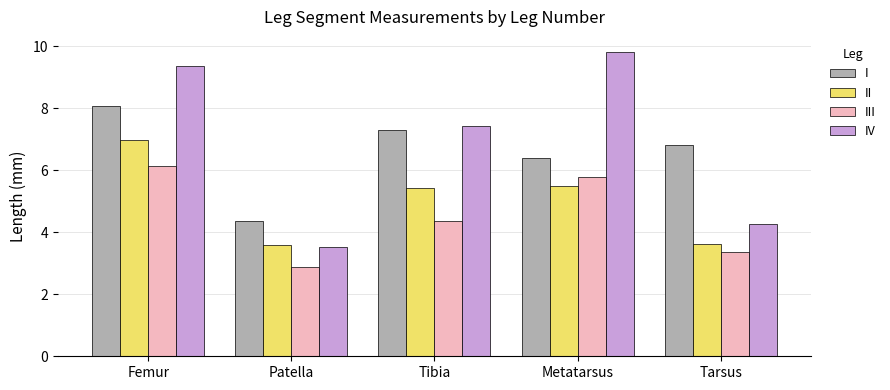

What is the label of the 3rd bar from the right?

Tibia